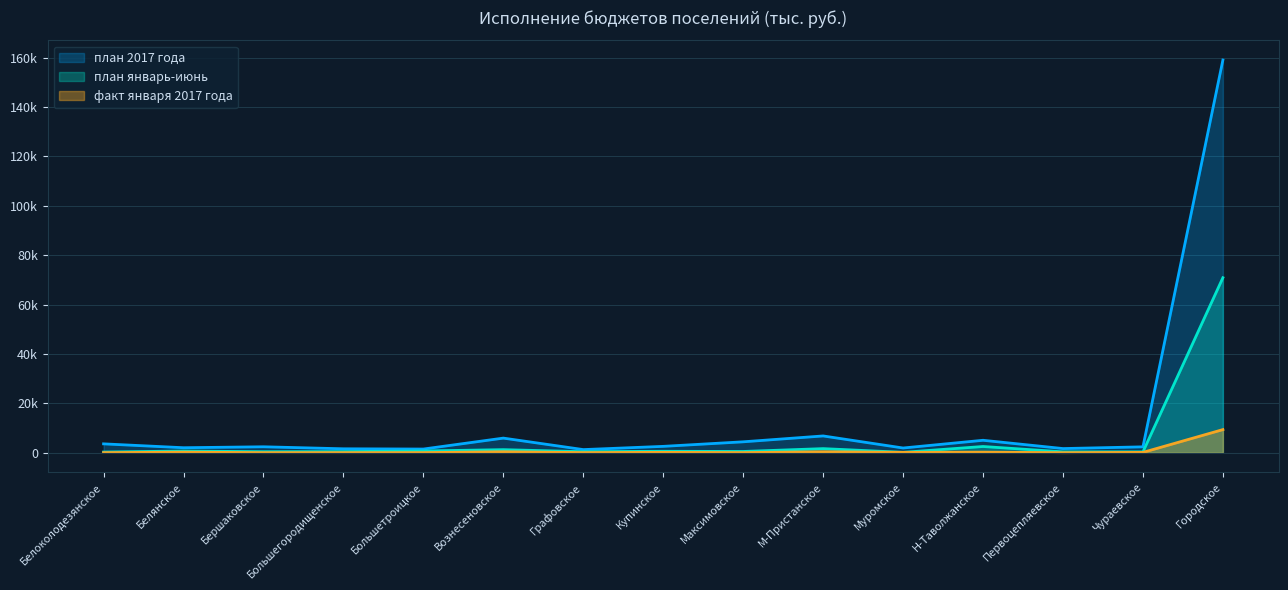

Count the number of categories in the chart.

15